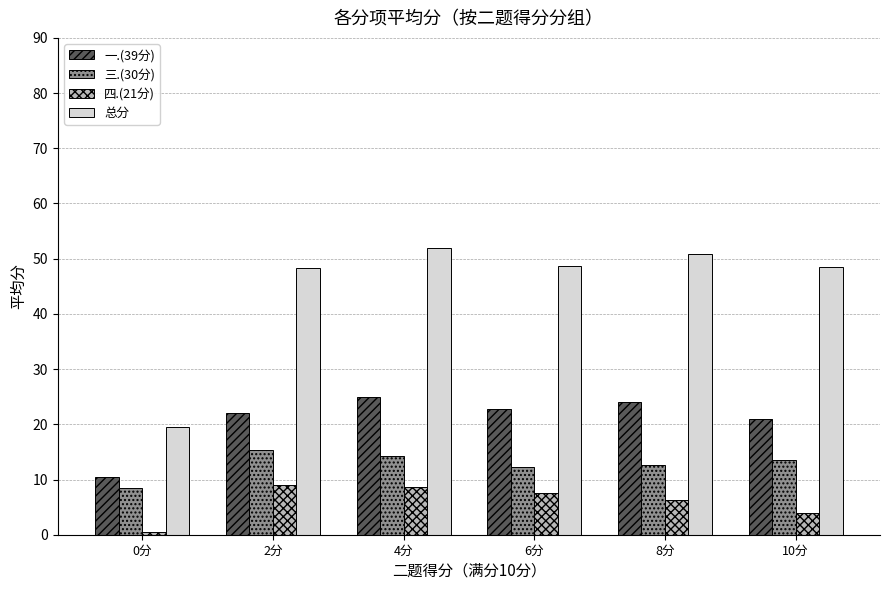

What is the total value across all series at 4分?

99.8